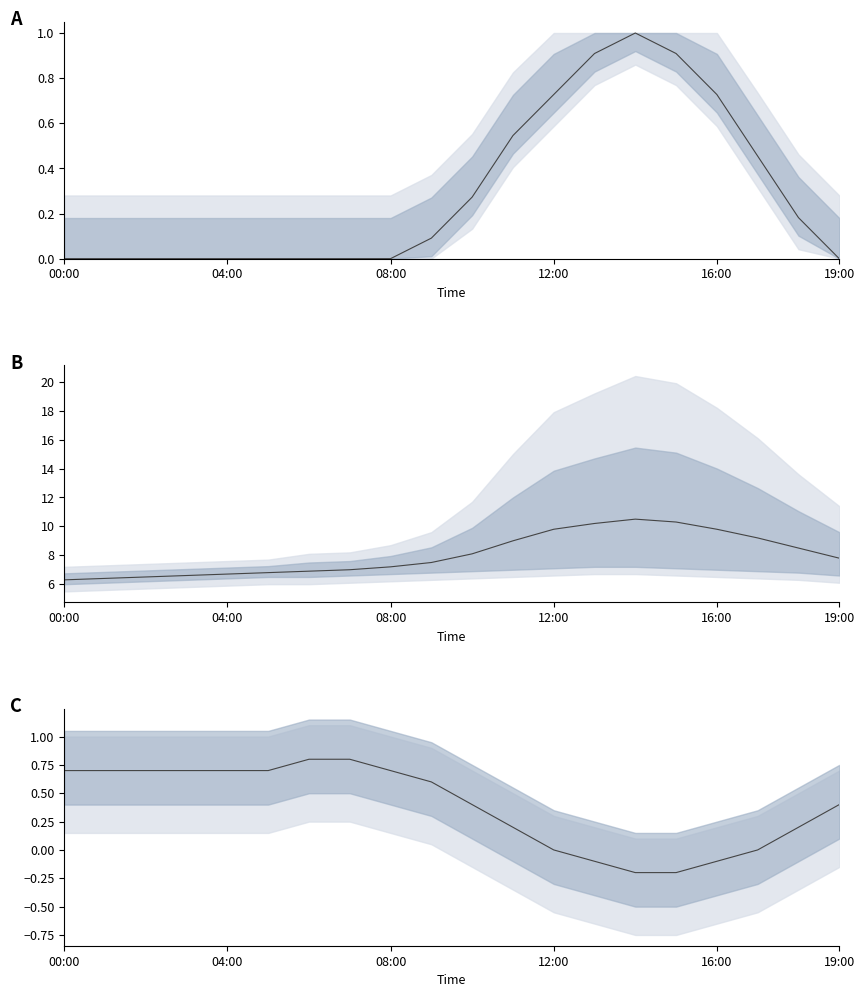

What is the average value of the rh series?

8.1